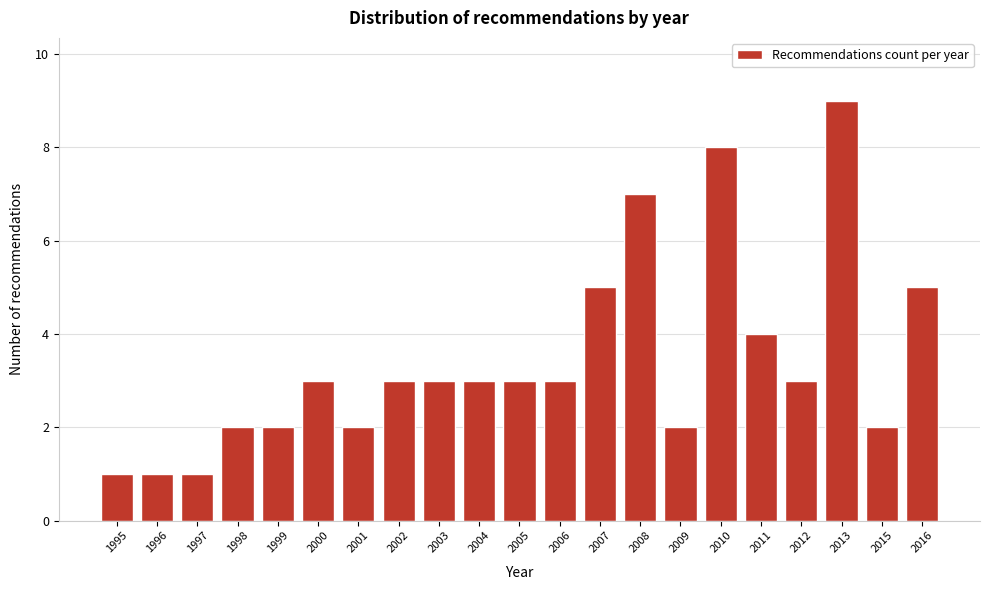

Reading left to right, transcribe all the data shown in this chart.

1	1	1	2	2	3	2	3	3	3	3	3	5	7	2	8	4	3	9	2	5